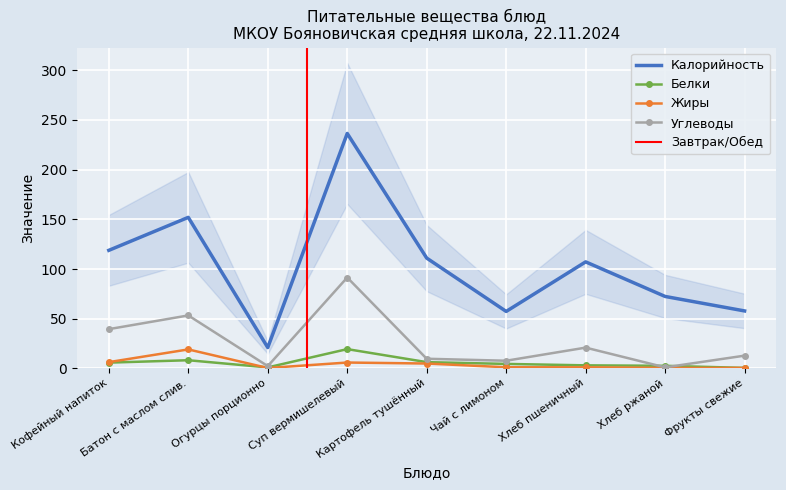

Reading right to left, what are all the values shown in this chart?

Калорийность: 57.8	72.4	107.2	57.3	111.0	236.4	21.0	152.0	118.8
Белки: 0.5	2.6	3.1	4.5	6.3	19.4	1.0	8.2	5.8
Жиры: 0.5	0.5	1.1	1.1	4.9	5.9	0.4	19.1	6.3
Углеводы: 12.8	1.1	20.9	7.7	9.7	91.5	2.3	53.3	39.5